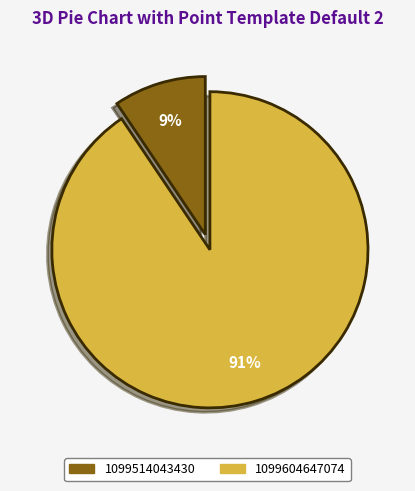

Which slice is the smallest?

1099514043430